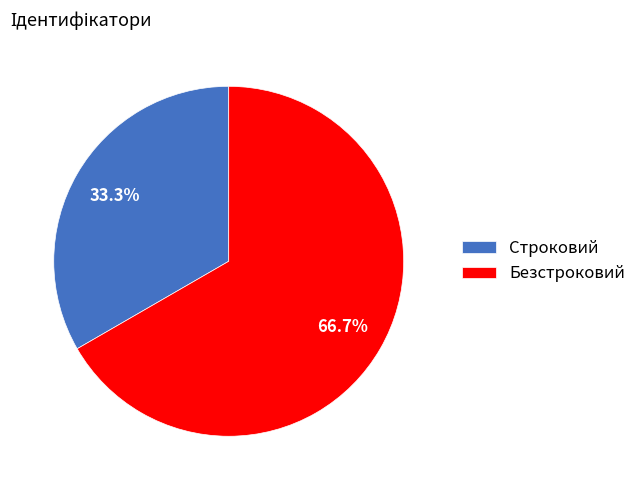

What is the majority slice?

Безстроковий